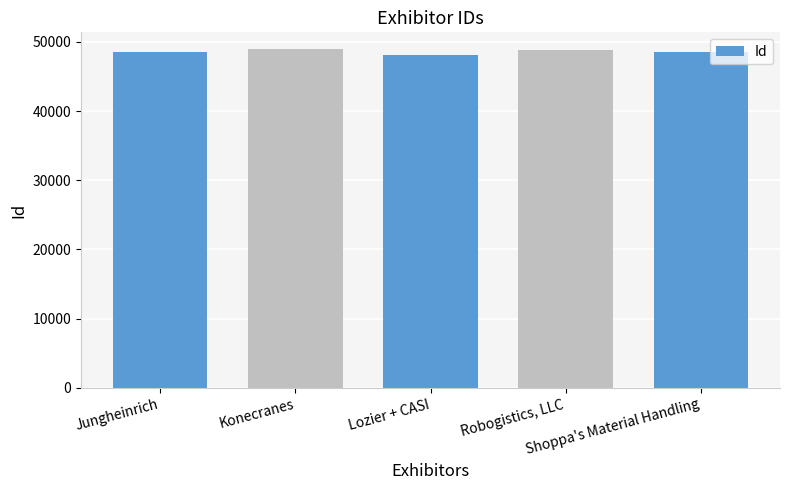

At which label does the data first exceed 48602?

Konecranes